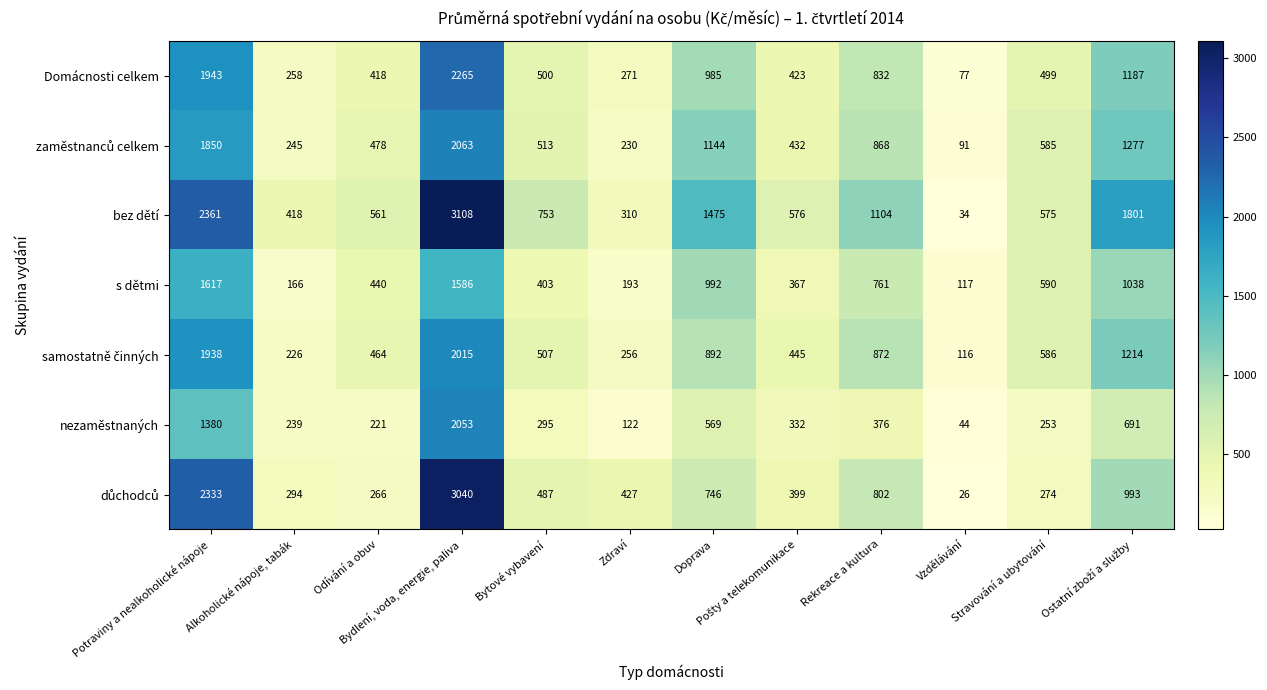

What is the average value of the nezaměstnaných series?

548